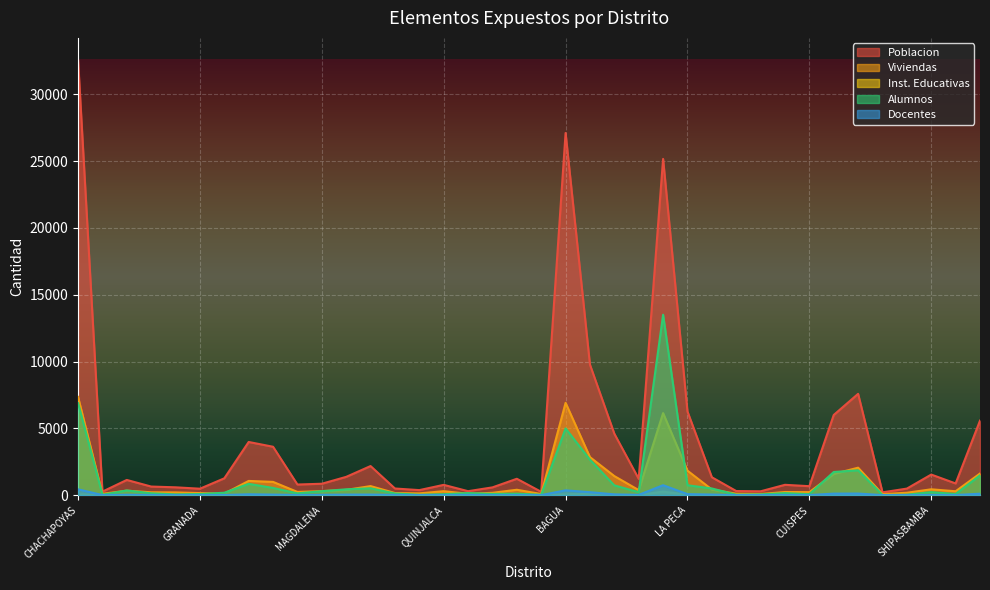

What position from the left is COPALLIN?

23